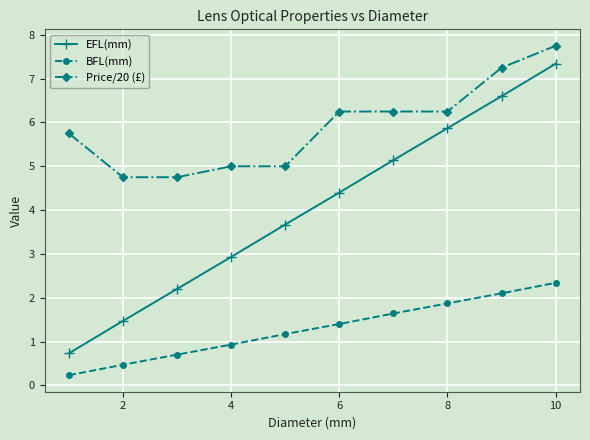

True or false: EFL(mm) and BFL(mm) cross at least once.

False